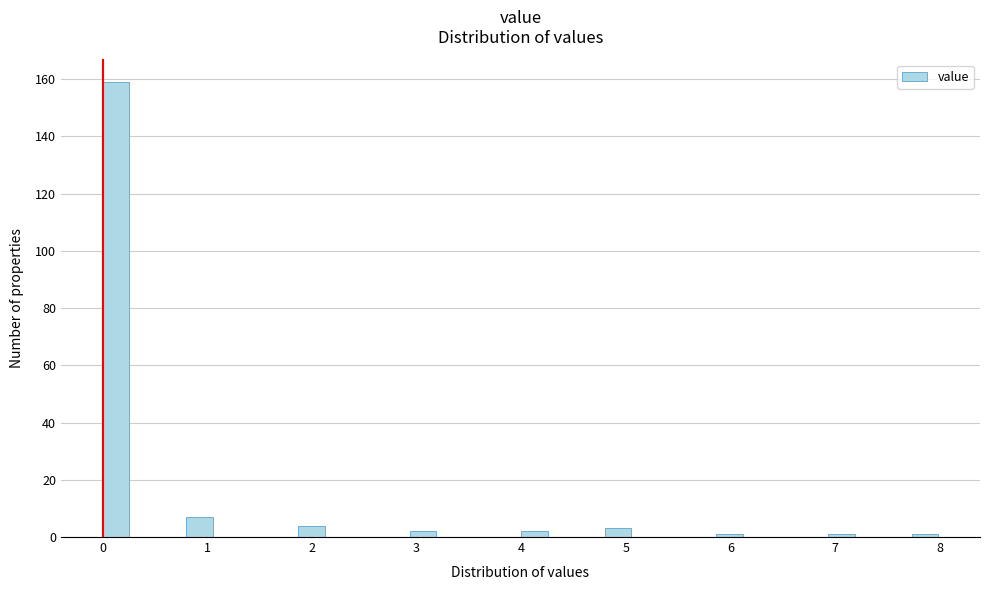

Around what value on the x-axis is the tallest bar? Give the approximate position of its centre, as read against the axis.

0.1